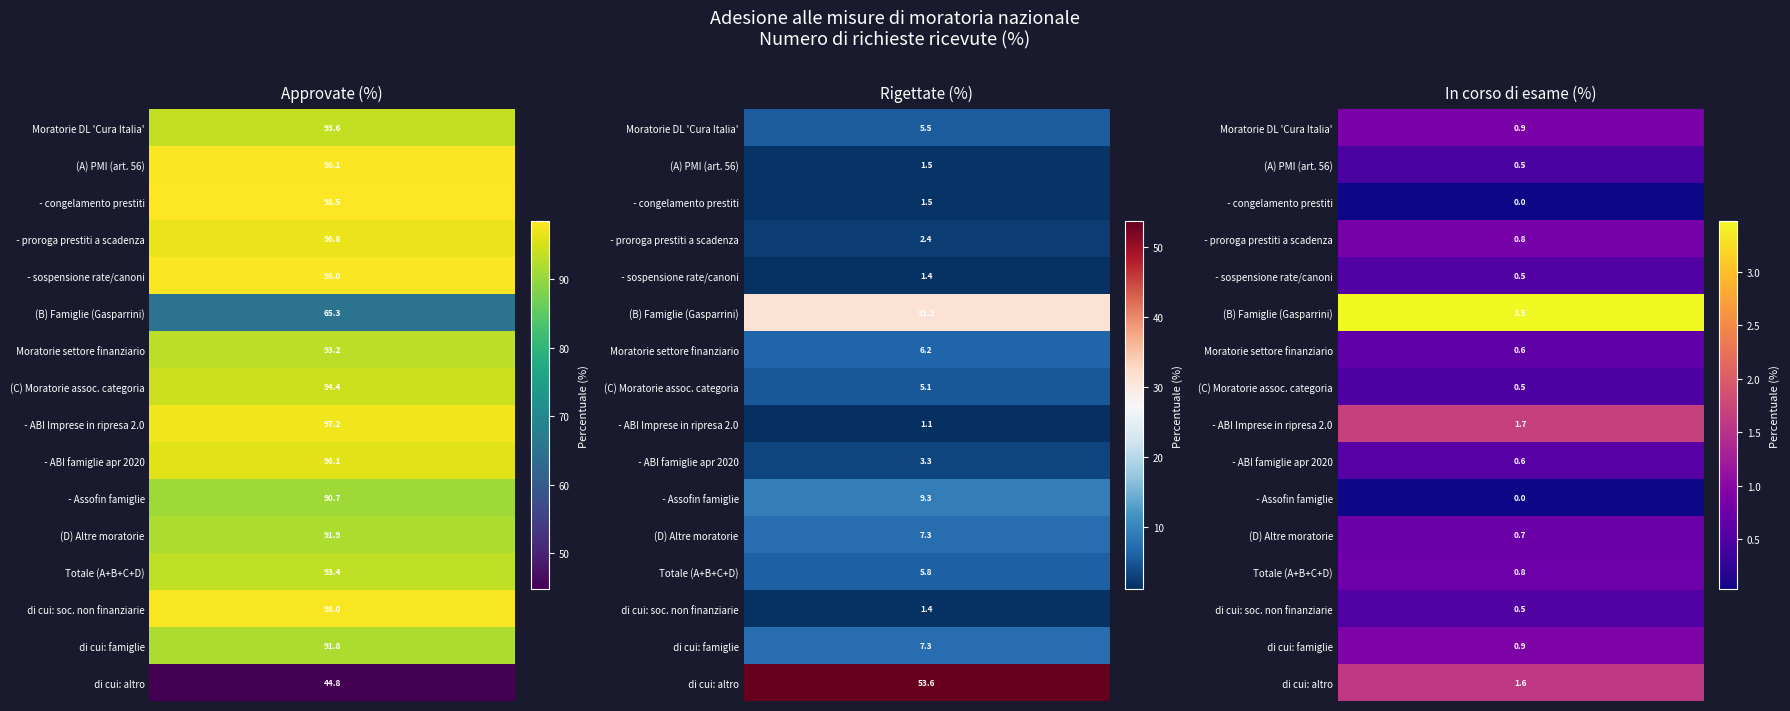

Rank the series at Approvate (%) from lowest to highest value.

  di cui: altro, (B) Famiglie (Gasparrini),   - Assofin famiglie,   di cui: famiglie, (D) Altre moratorie, Moratorie settore finanziario, Totale (A+B+C+D), Moratorie DL 'Cura Italia', (C) Moratorie assoc. categoria,   - ABI famiglie apr 2020,   - proroga prestiti a scadenza,   - ABI Imprese in ripresa 2.0,   di cui: soc. non finanziarie,   - sospensione rate/canoni, (A) PMI (art. 56),   - congelamento prestiti